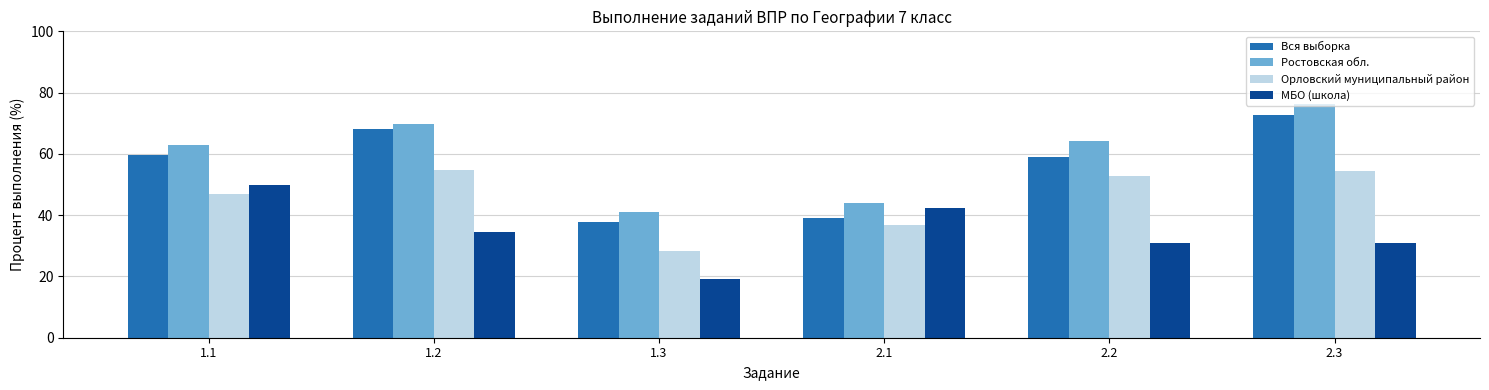

What is the label of the 2nd bar from the left?

1.2